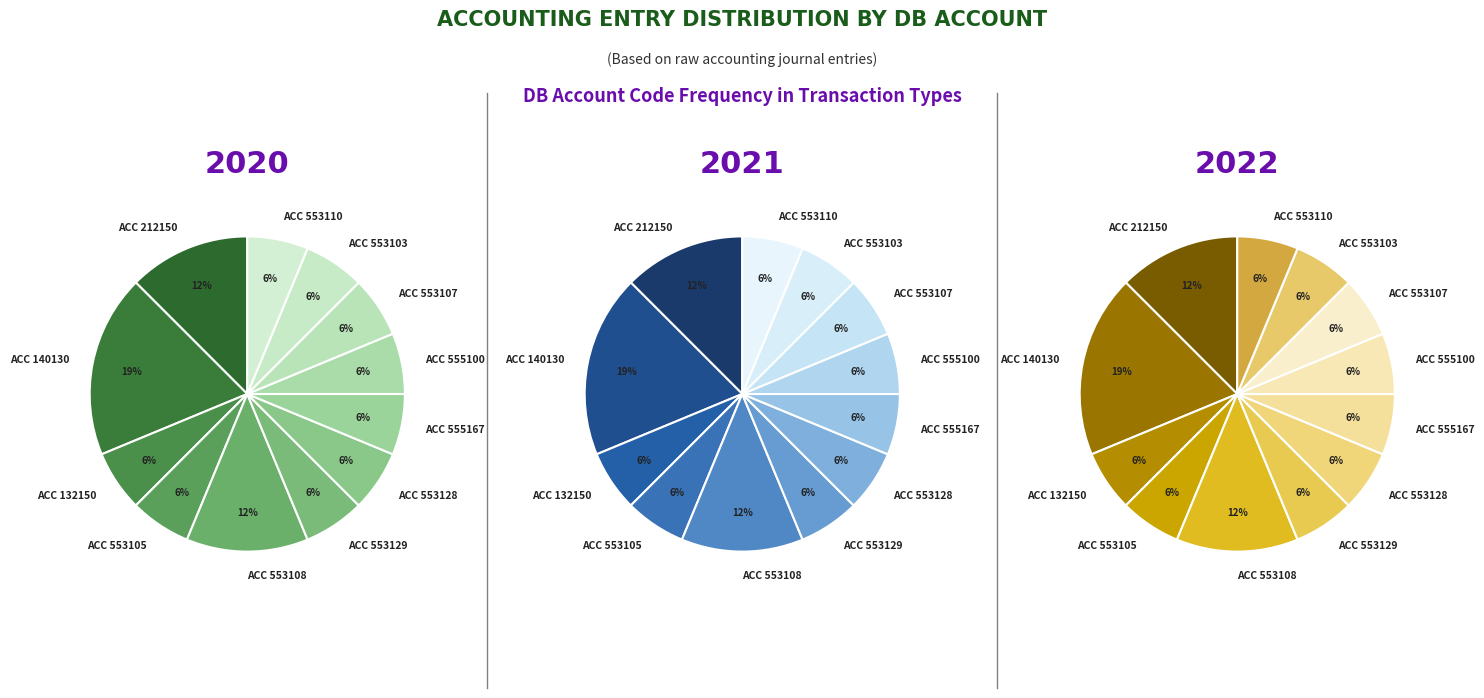

How much of the chart is everything except ACCRUAL TRANSACTION FEE WEEKLY?

100.0%